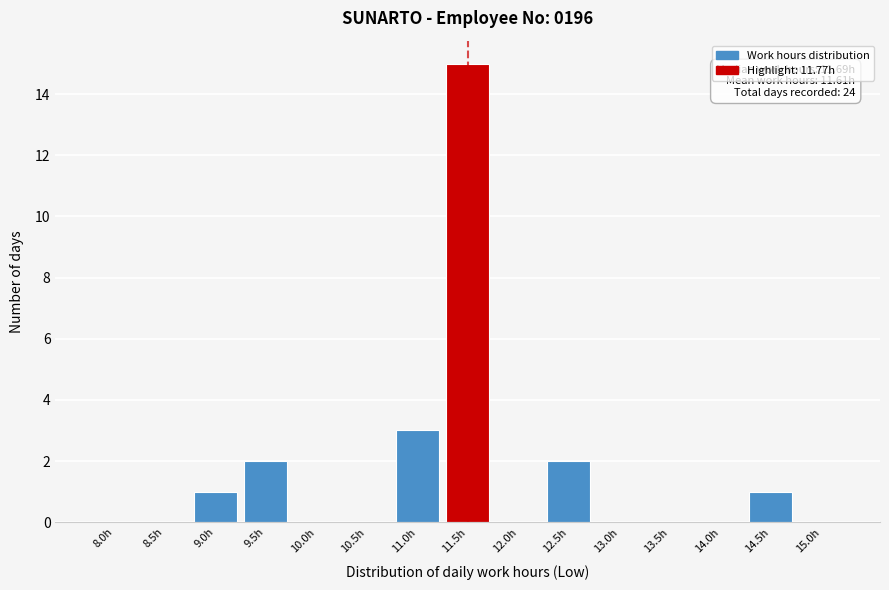

Reading right to left, transcribe all the data shown in this chart.

15.0h=0	14.5h=1	14.0h=0	13.5h=0	13.0h=0	12.5h=2	12.0h=0	11.5h=15	11.0h=3	10.5h=0	10.0h=0	9.5h=2	9.0h=1	8.5h=0	8.0h=0